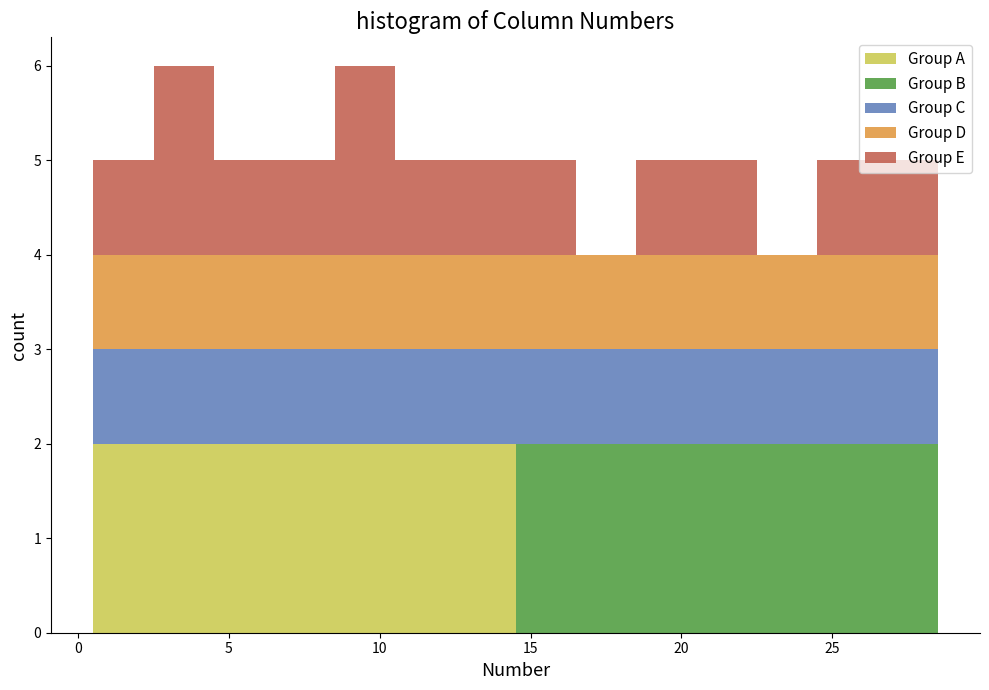

Reading left to right, transcribe this chart: for each stacked bar, give the range it covers on the x-axis and its total height. The values are not printed on the chart, so give them approximately, as read against the axis.

0.5 to 2.5: 5
2.5 to 4.5: 6
4.5 to 6.5: 5
6.5 to 8.5: 5
8.5 to 10.5: 6
10.5 to 12.5: 5
12.5 to 14.5: 5
14.5 to 16.5: 5
16.5 to 18.5: 4
18.5 to 20.5: 5
20.5 to 22.5: 5
22.5 to 24.5: 4
24.5 to 26.5: 5
26.5 to 28.5: 5